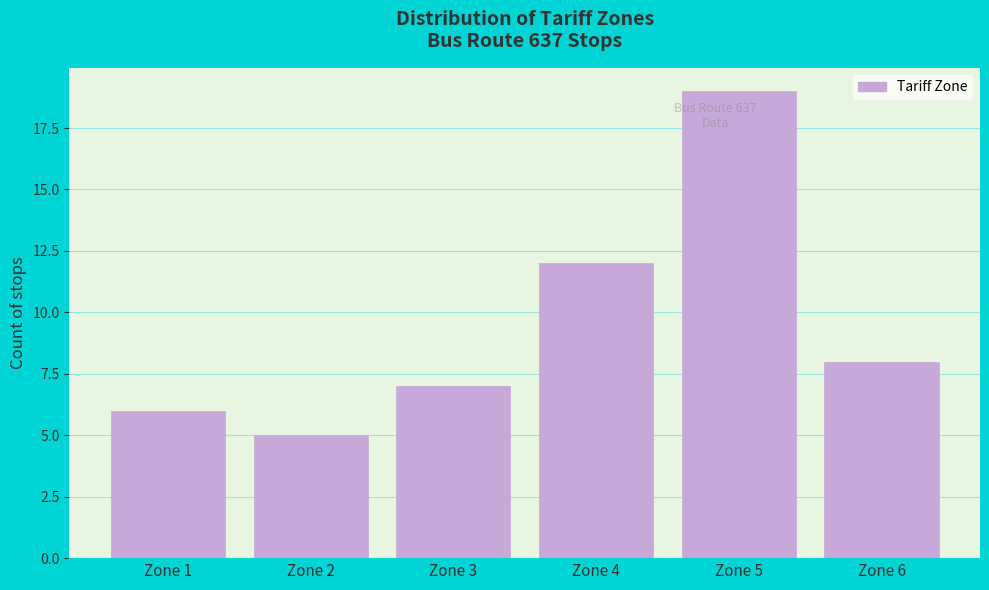

How tall is the bar that spans 2.5 to 3.5 on the x-axis? The values are not printed on the chart, so give them approximately, as read against the axis.

7